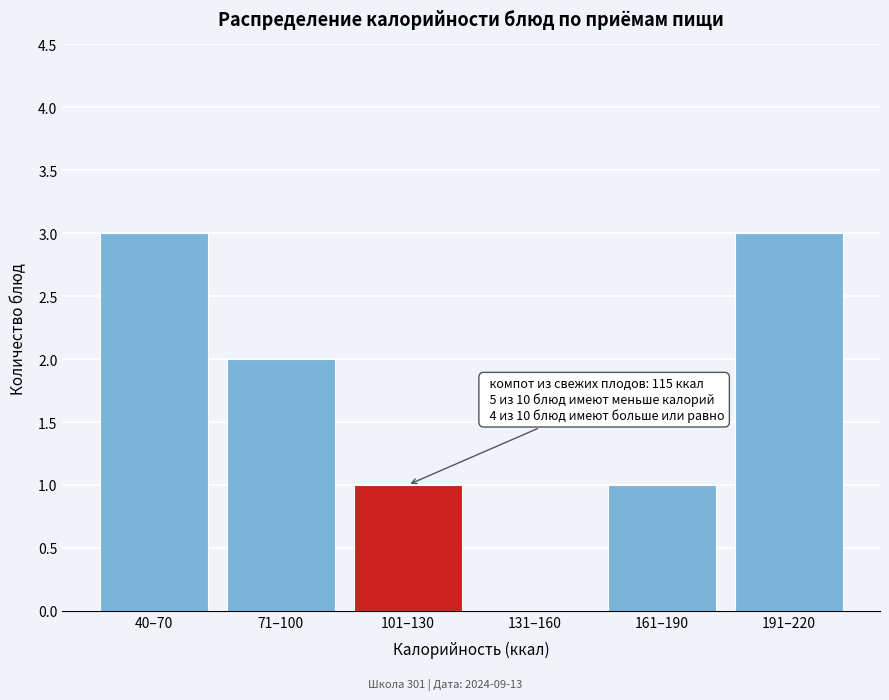

Reading right to left, extract all data points from this chart.

191–220=3	161–190=1	131–160=0	101–130=1	71–100=2	40–70=3